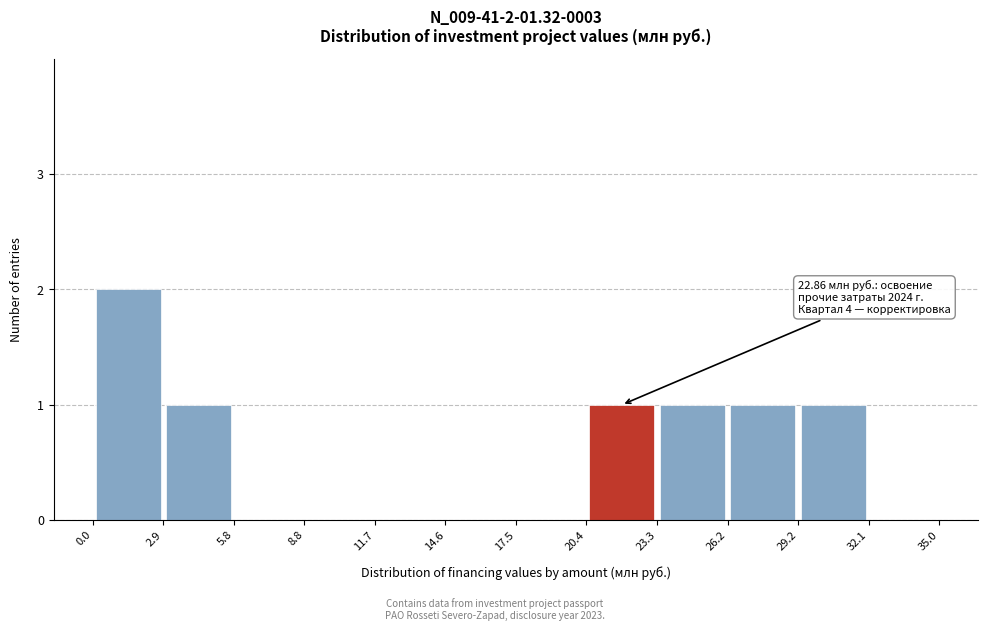

Which range on the x-axis has the tallest bar?

0.0 to 2.9